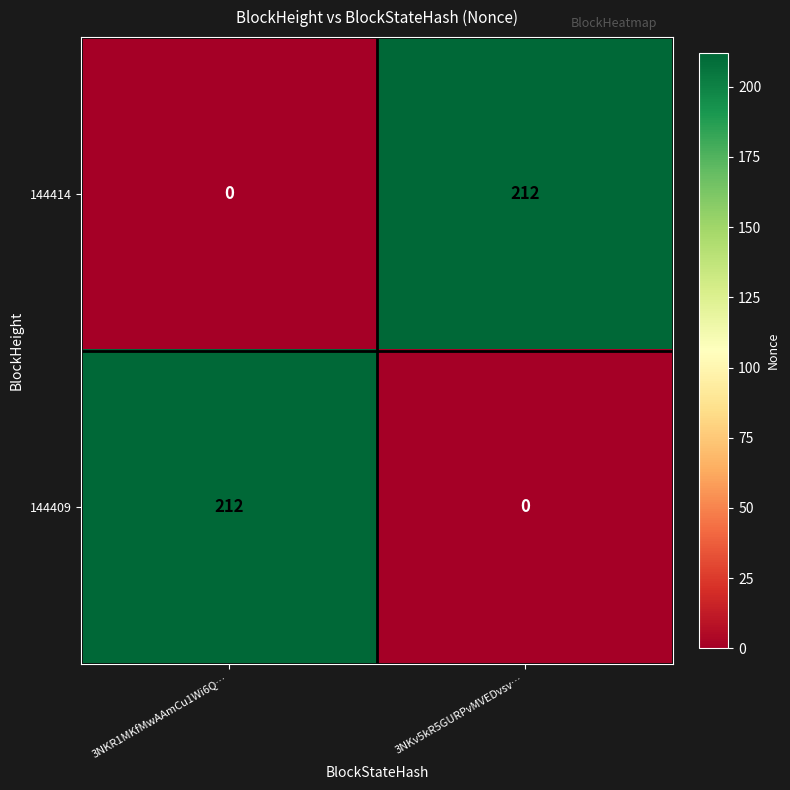

Count the number of data series in this chart.

2